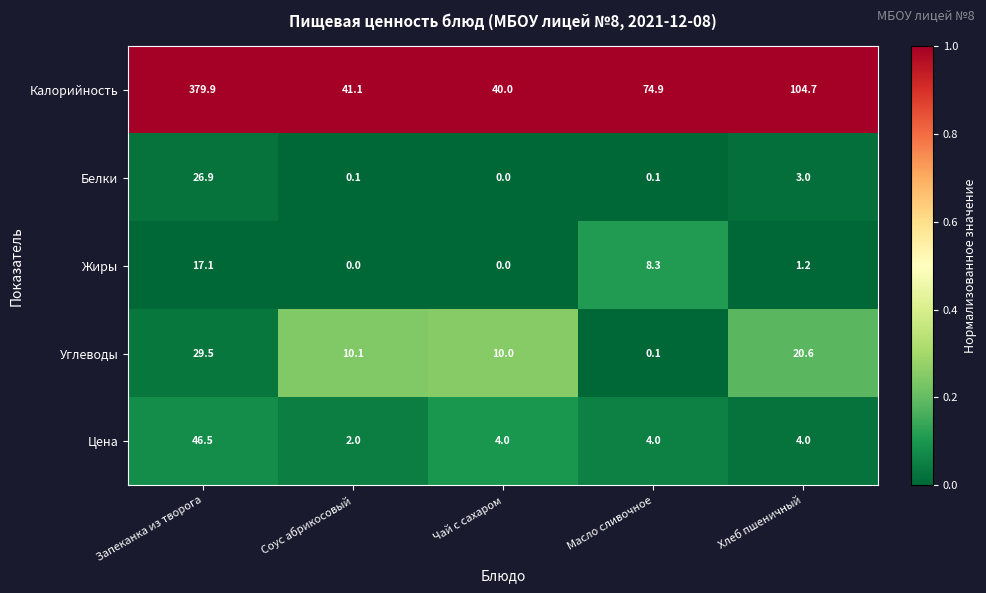

How many distinct data groups are displayed?

5